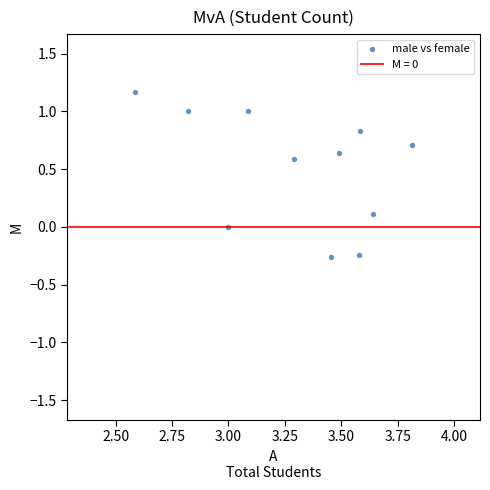

What is the range of X values (max minus min)?

1.2